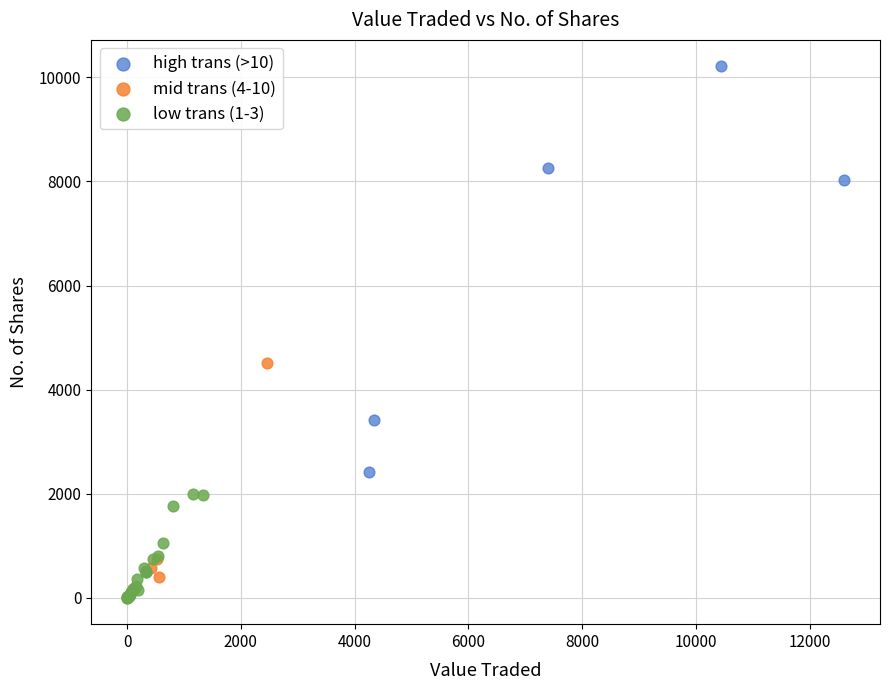

Which series reaches the maximum Y coordinate?

high trans (>10)